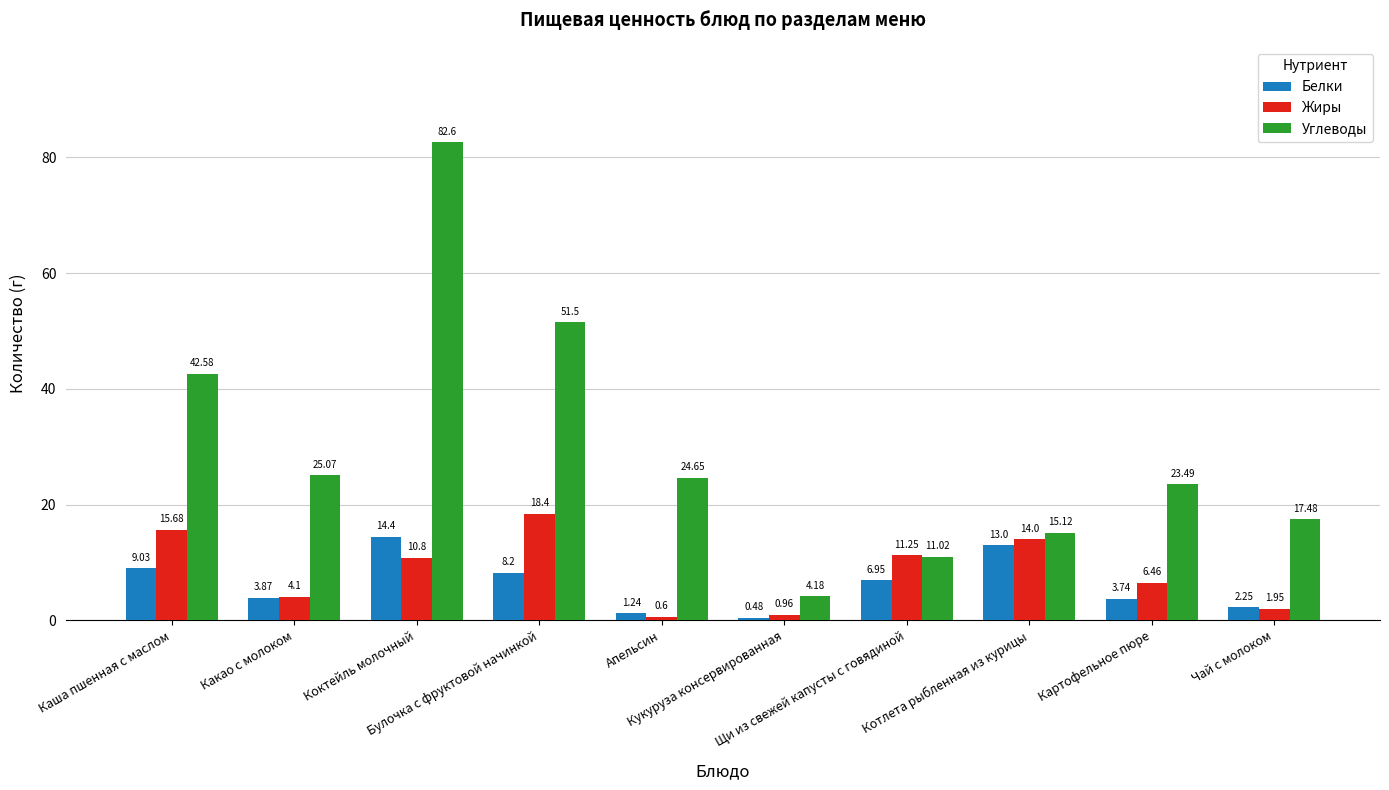

What is the difference between the maximum and minimum values in the Углеводы series?

78.4